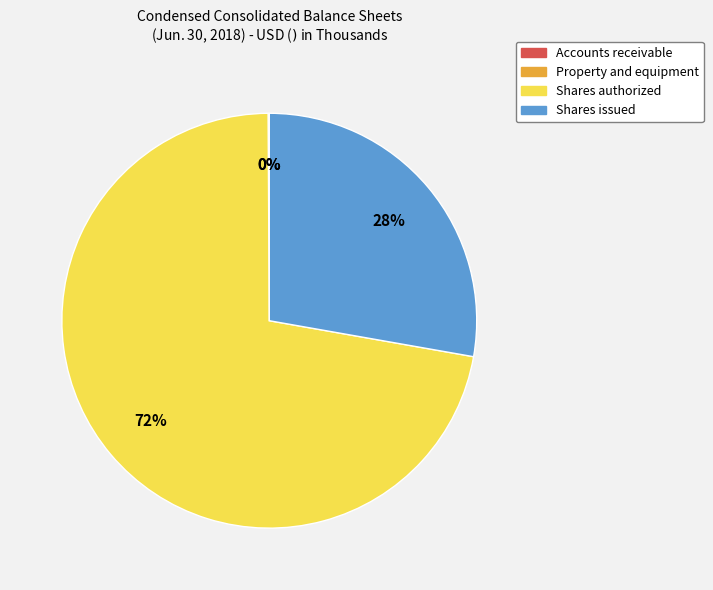

The Shares authorized slice represents 72% of the pie. True or false?

True